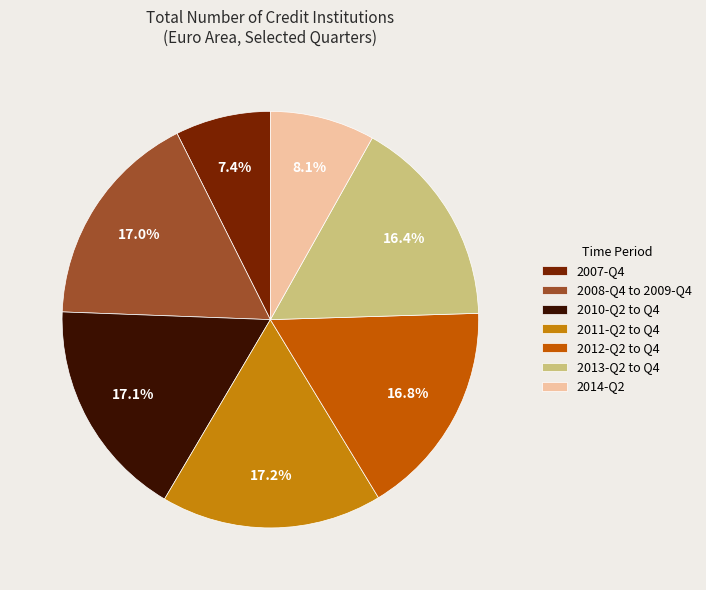

What percentage is NOT represented by 2014-Q2?

91.9%